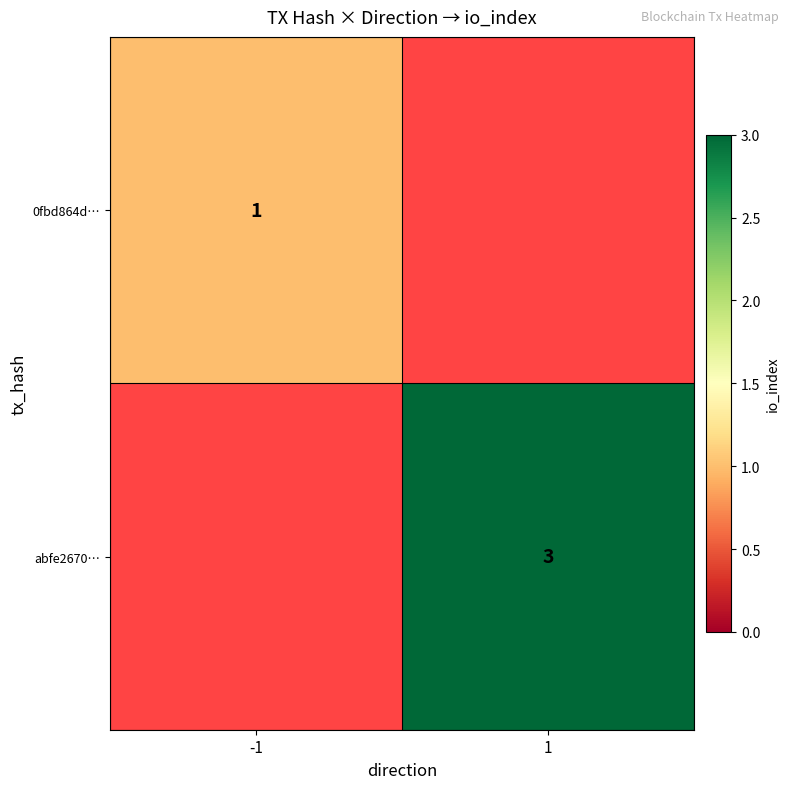

The abfe2670… series shows 5 at 1. True or false?

False